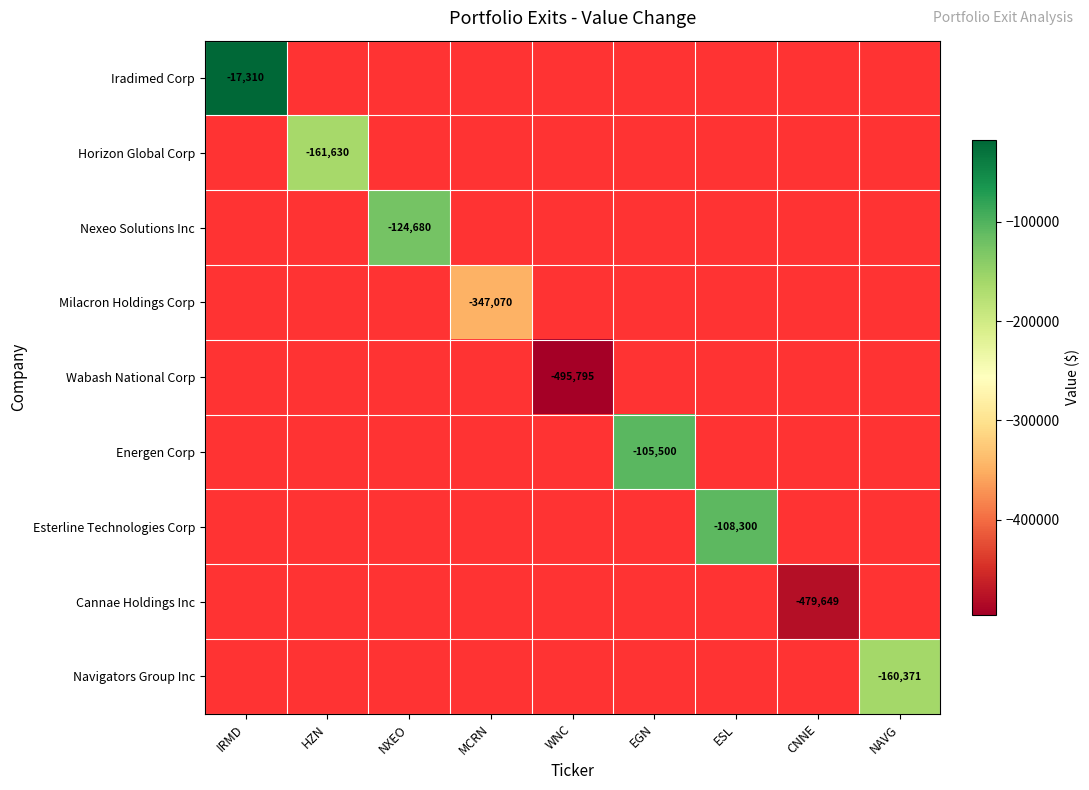

At which label does Iradimed Corp reach its peak?

IRMD